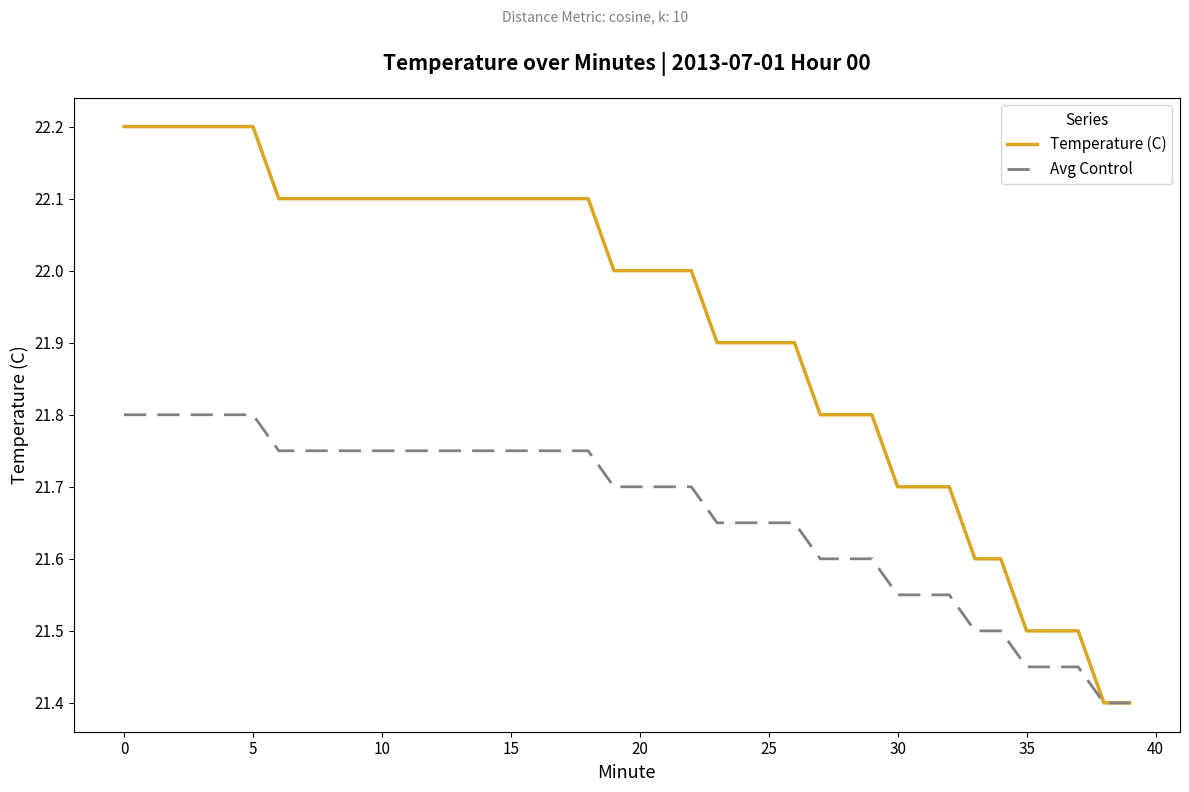

How many lines are shown in the chart?

2